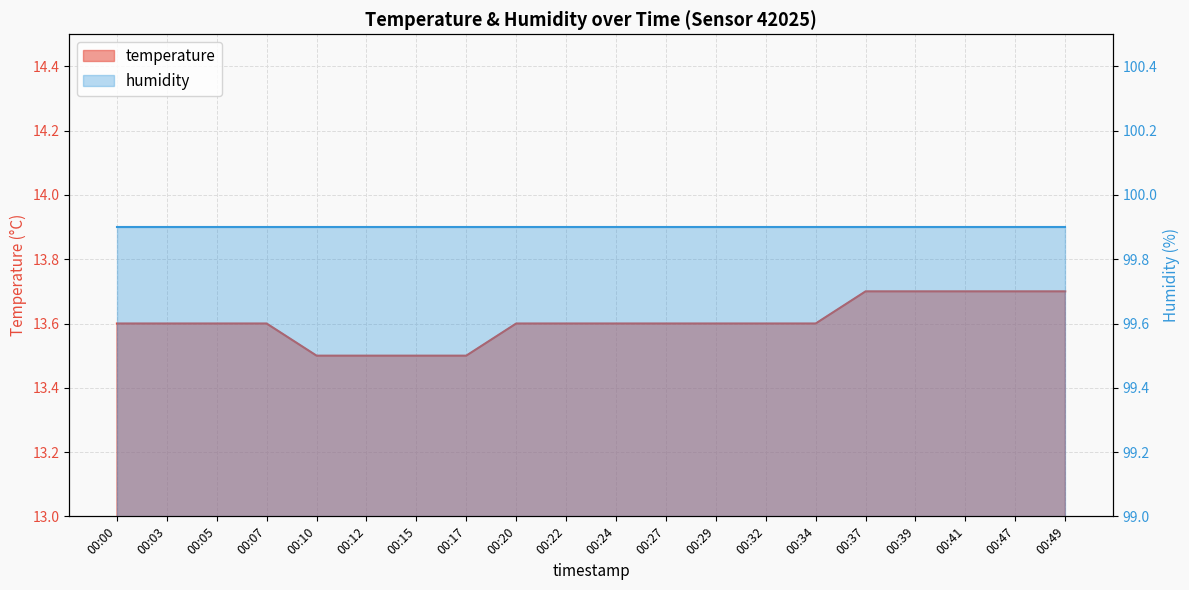

Approximately how many times larger is the value at 00:10 compared to 00:49?

1.0